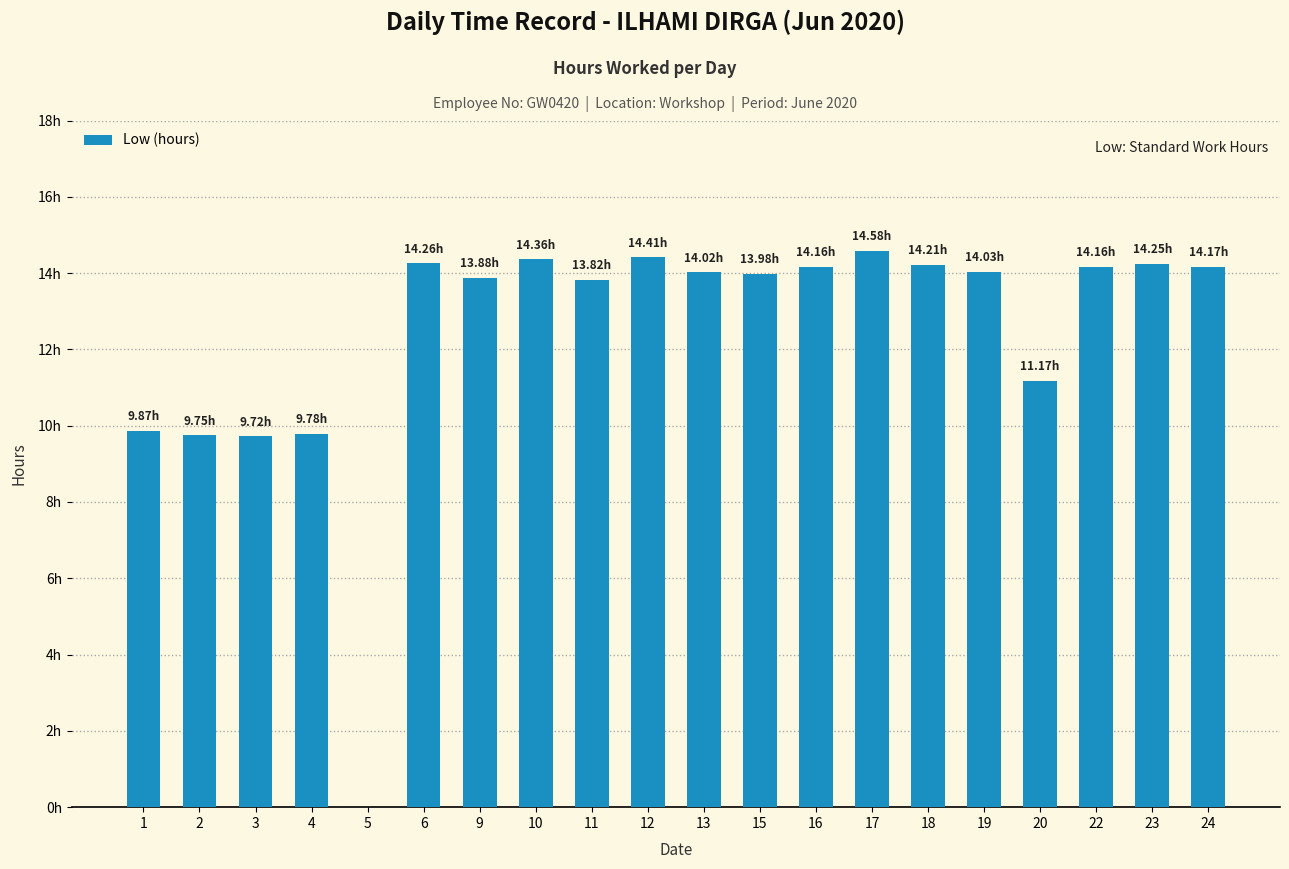

Does the chart contain stacked bars?

No